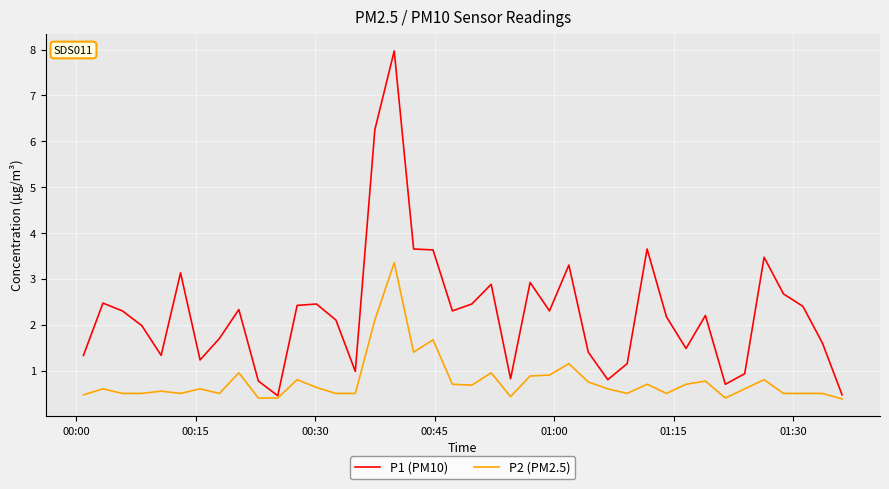

Which series has the widest spread of values?

P1 (PM10)